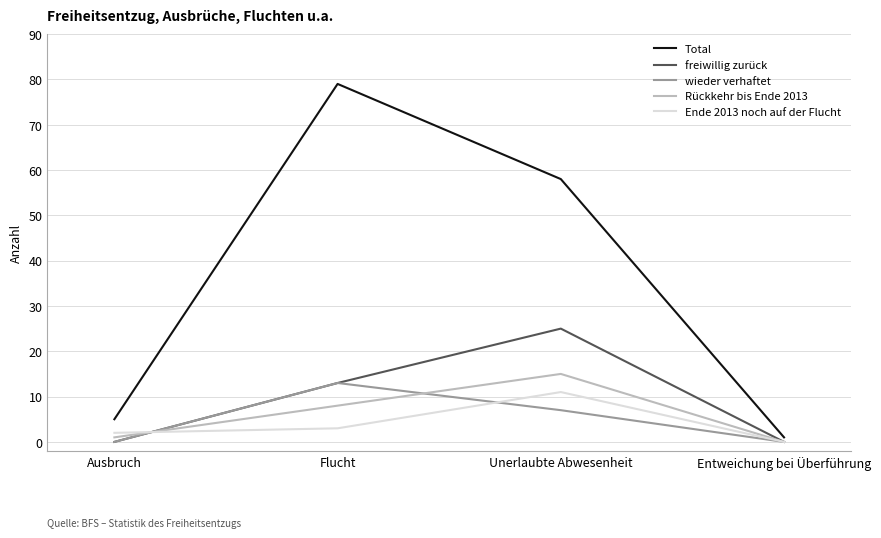

At Unerlaubte Abwesenheit, list the series in order from smallest to largest.

wieder verhaftet, Ende 2013 noch auf der Flucht, Rückkehr bis Ende 2013, freiwillig zurück, Total